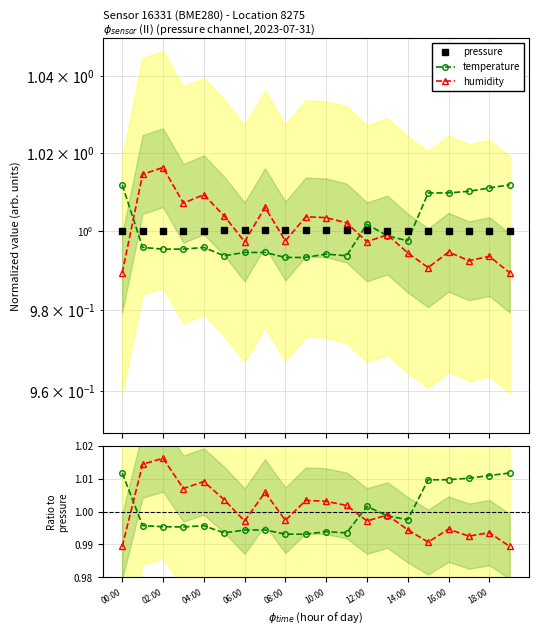

Rank the series by their average value, from lowest to highest.

humidity, pressure, temperature